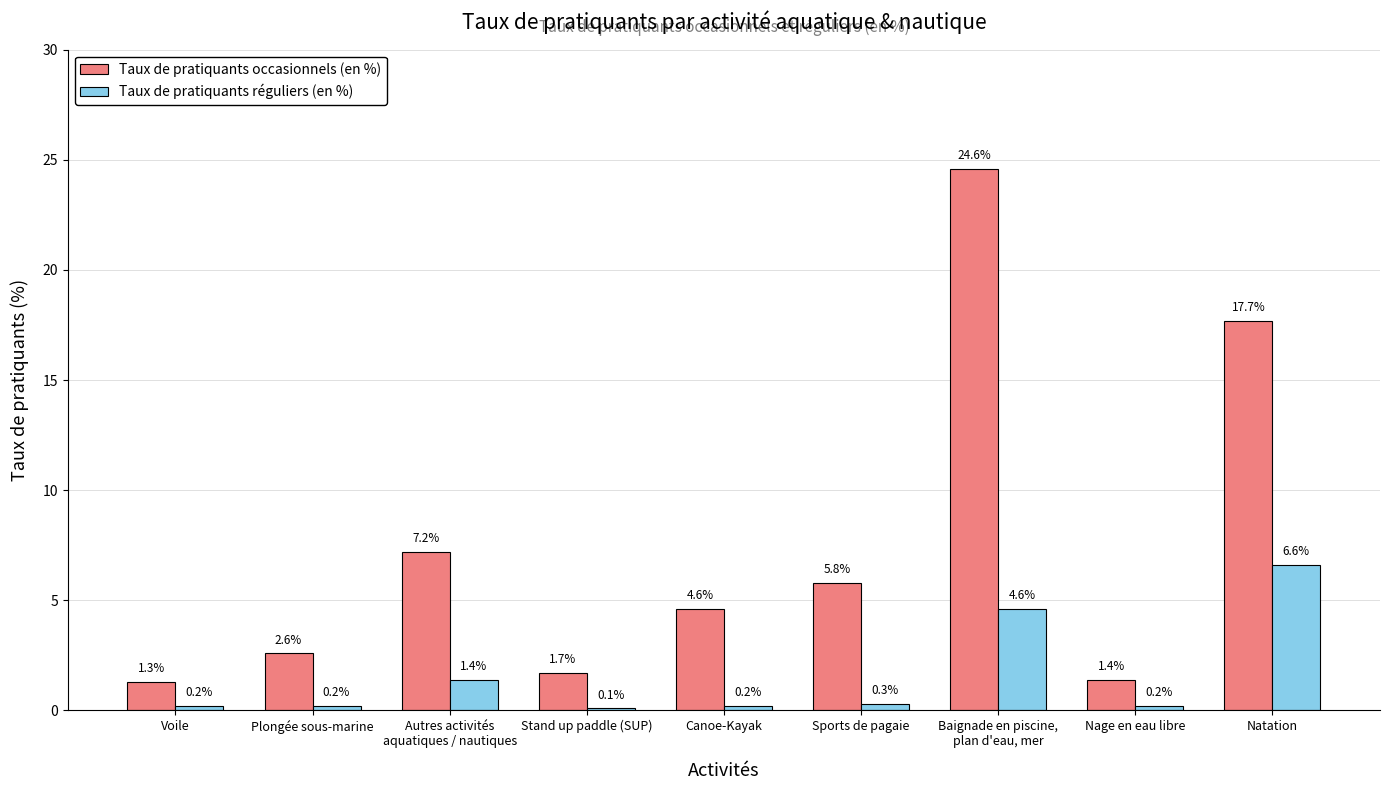

List the series in order of their overall mean, highest first.

Taux de pratiquants occasionnels (en %), Taux de pratiquants réguliers (en %)